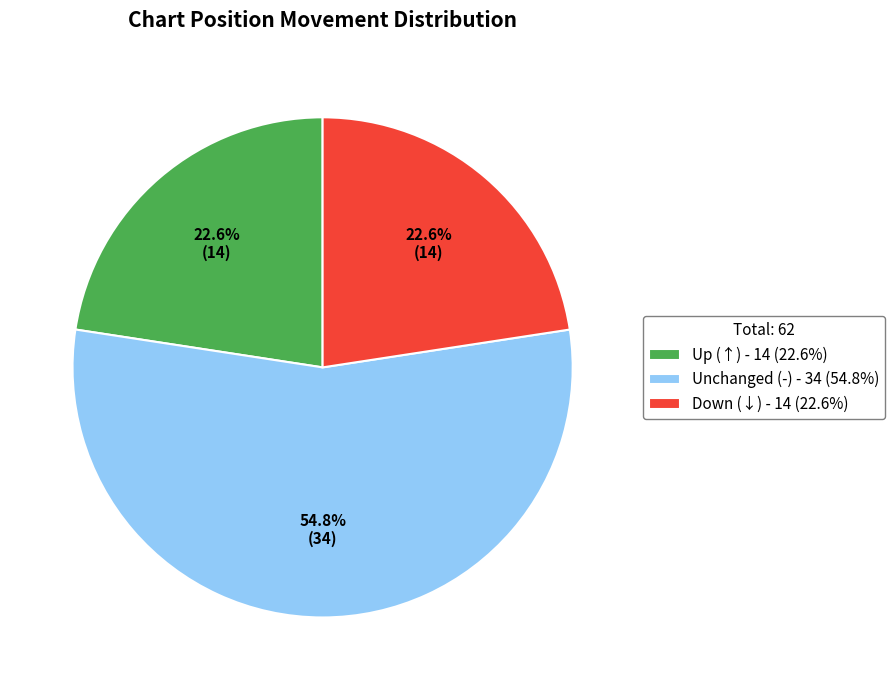

Count the number of slices in the pie.

3